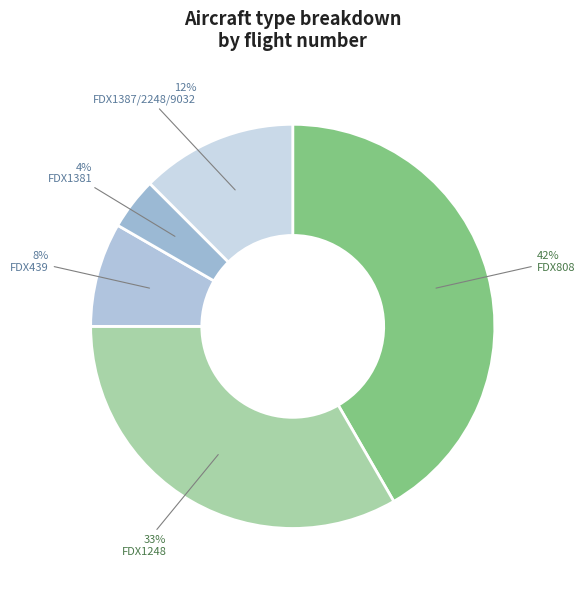

Is the sum of FDX439 and FDX1381 greater than half?

No